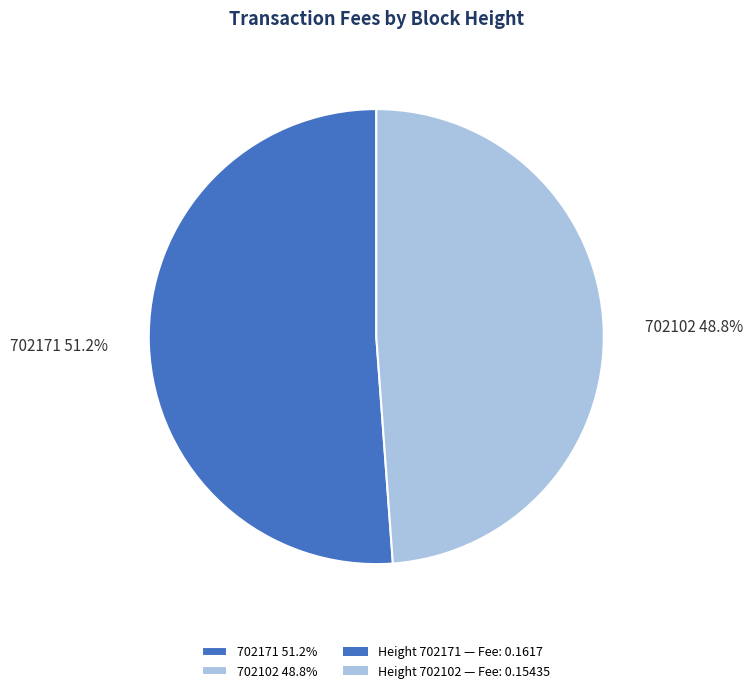

Count the number of slices in the pie.

2